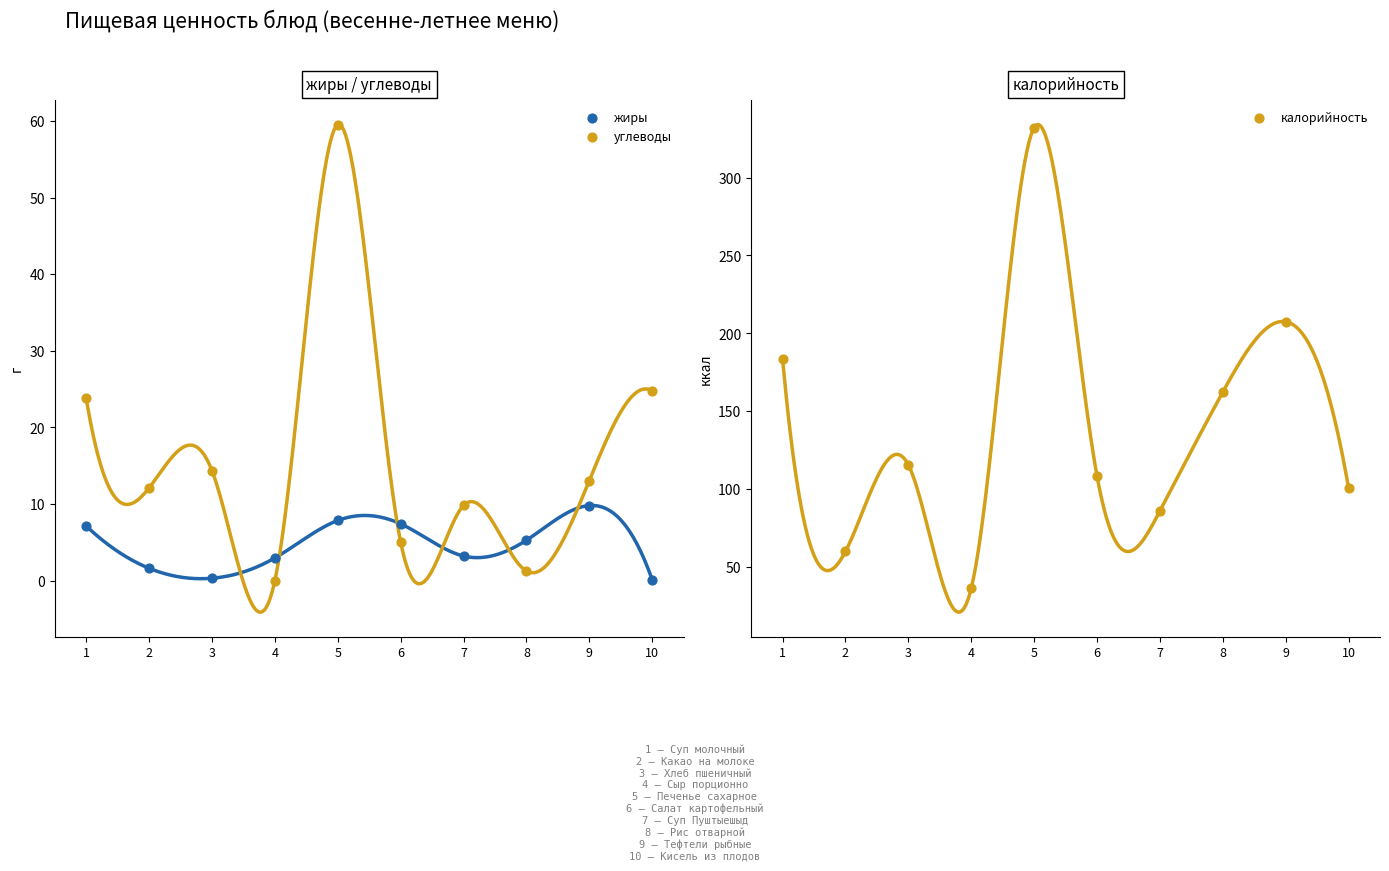

Is the value of углеводы at 2 greater than the value of жиры at 5?

Yes